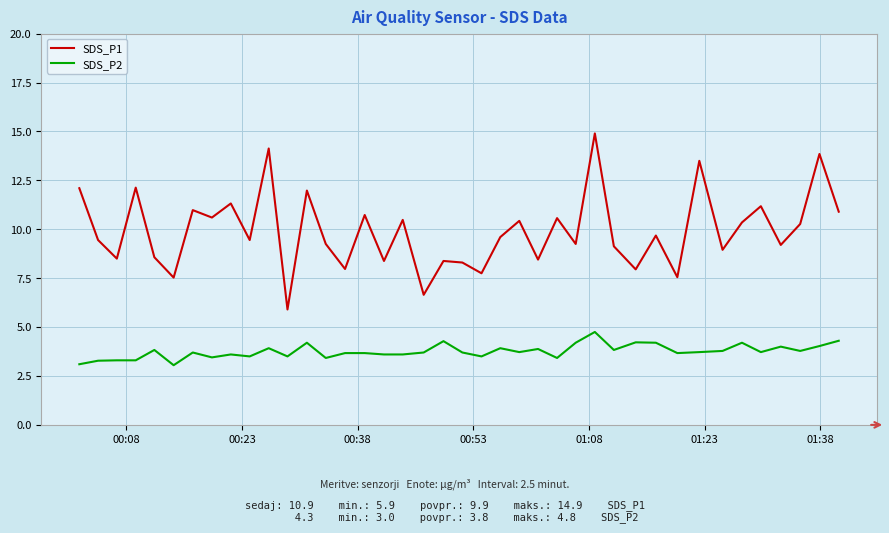

Which series has the widest spread of values?

SDS_P1